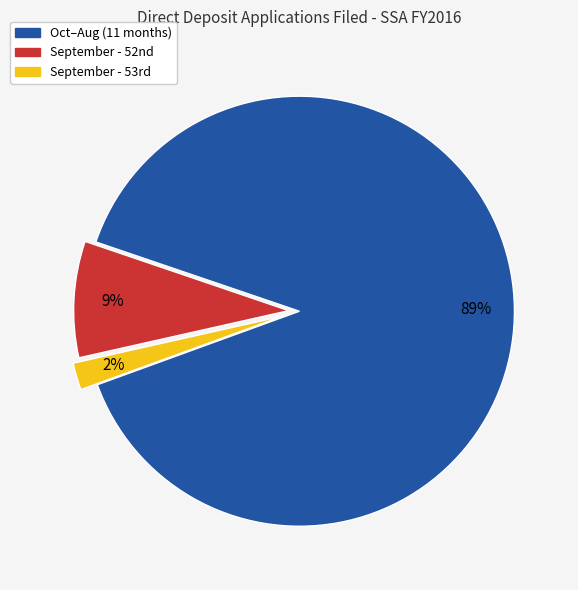

How many segments does this pie chart have?

3